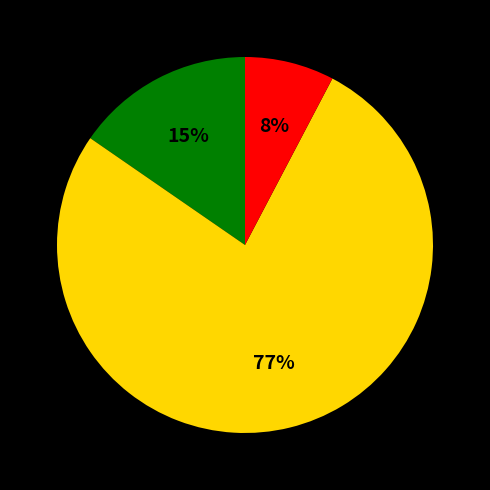

To the nearest percent, what is the average slice percentage?

33%